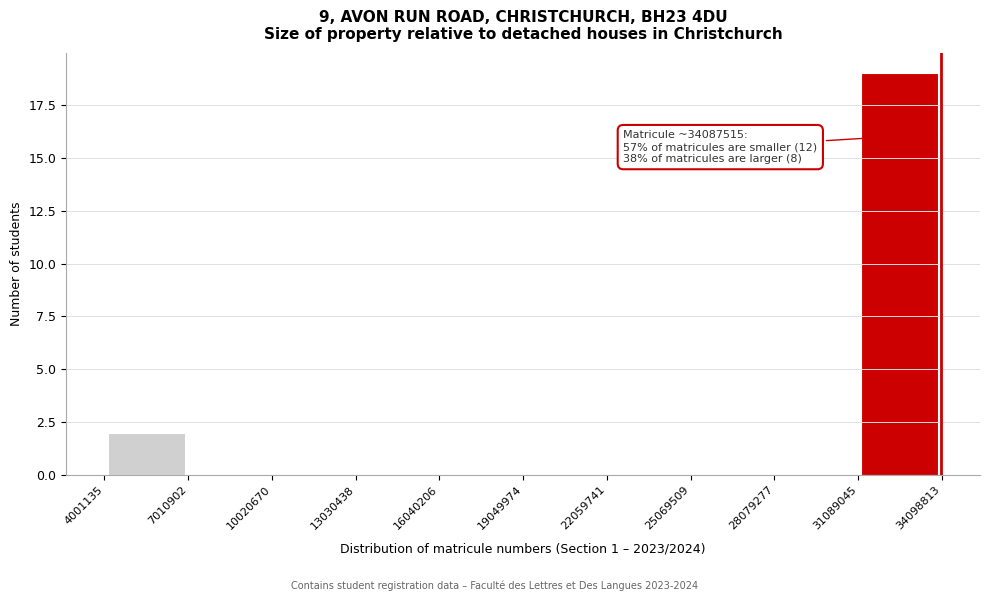

Which range on the x-axis has the tallest bar?

31089045 to 34098813